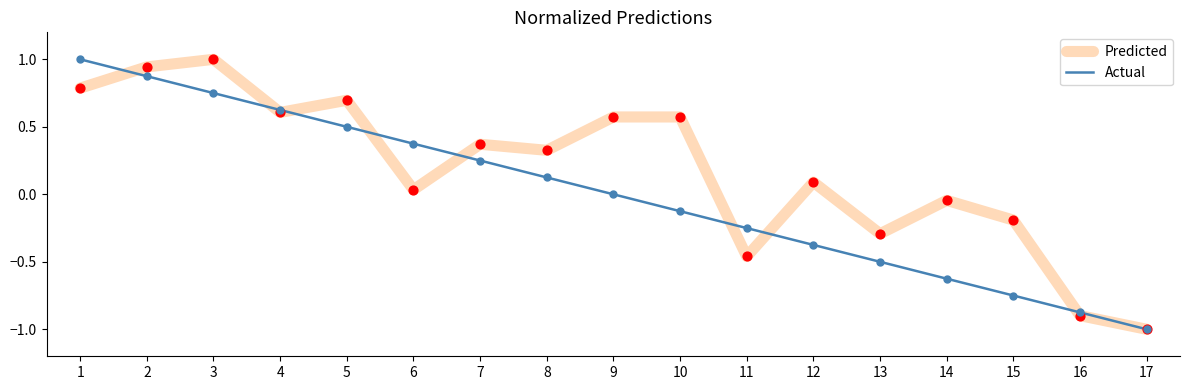

Between 3 and 11, which series saw the biggest shift?

Predicted